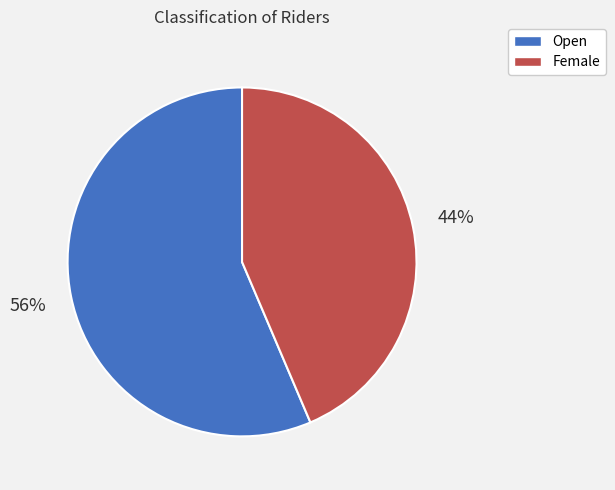

To the nearest percent, what is the combined percentage of Female and Open?

100%